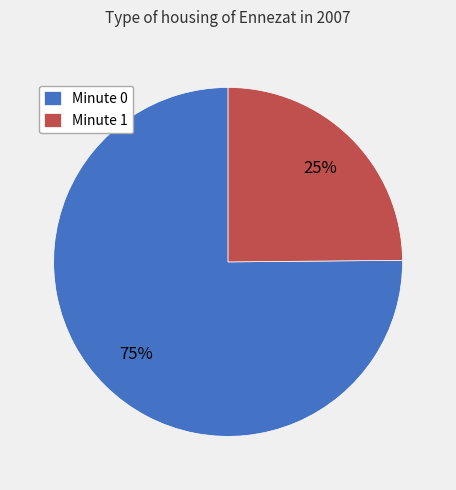

Which category has the smallest portion of the pie?

Minute 1